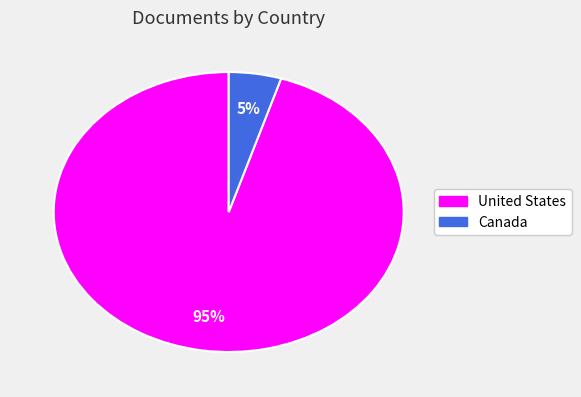

To the nearest percent, what is the difference between the Canada and United States slice percentages?

90%